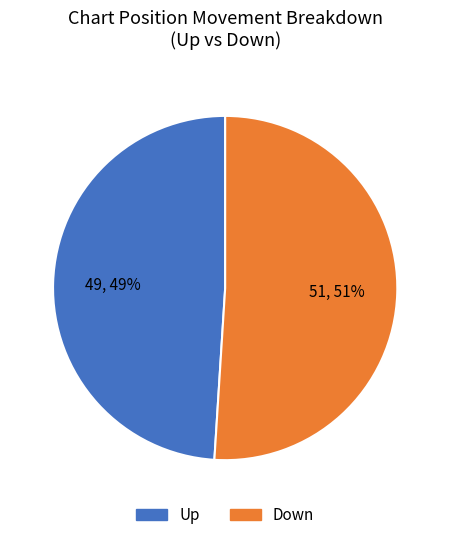

Approximately how many times larger is the value at Up compared to Down?

1.0